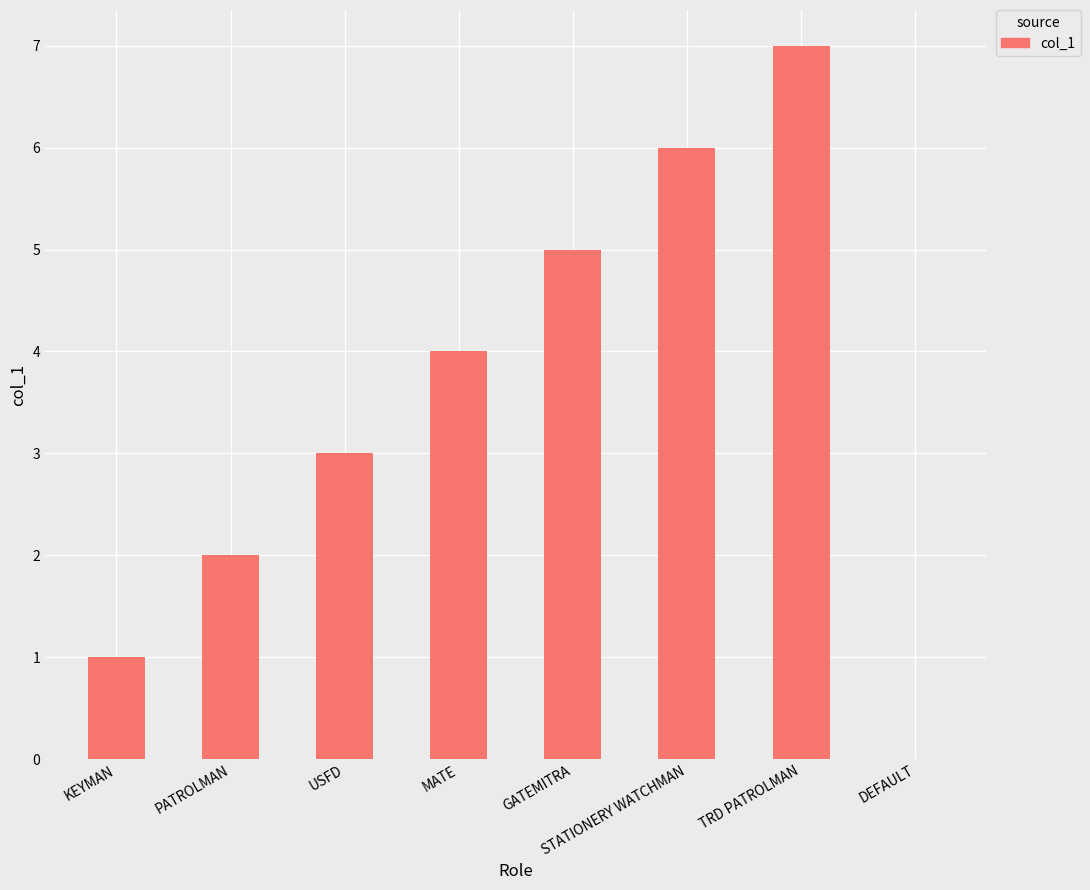

Count the values in the range 2 to 6.

5